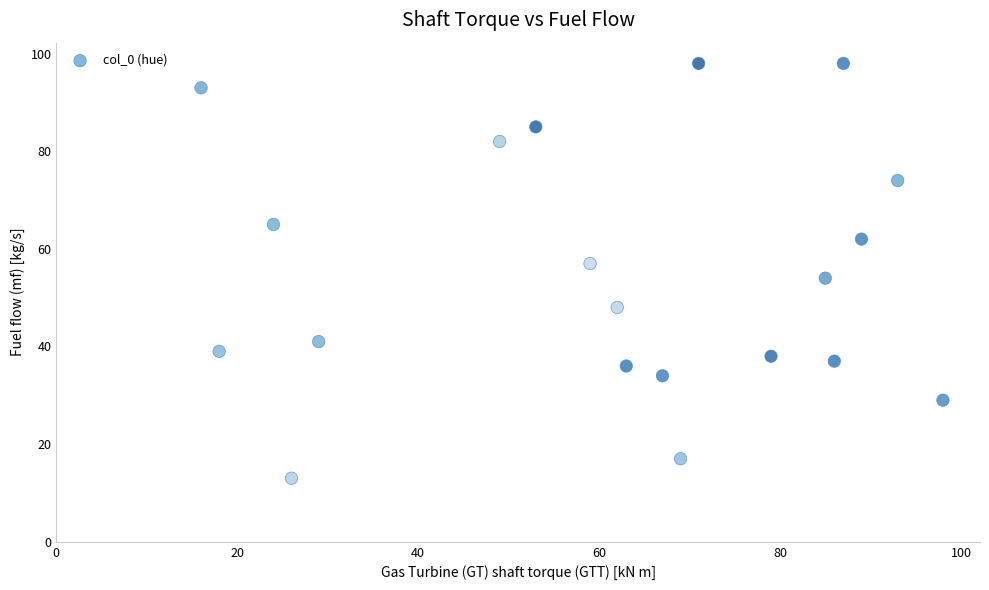

What is the range of X values (max minus min)?

82